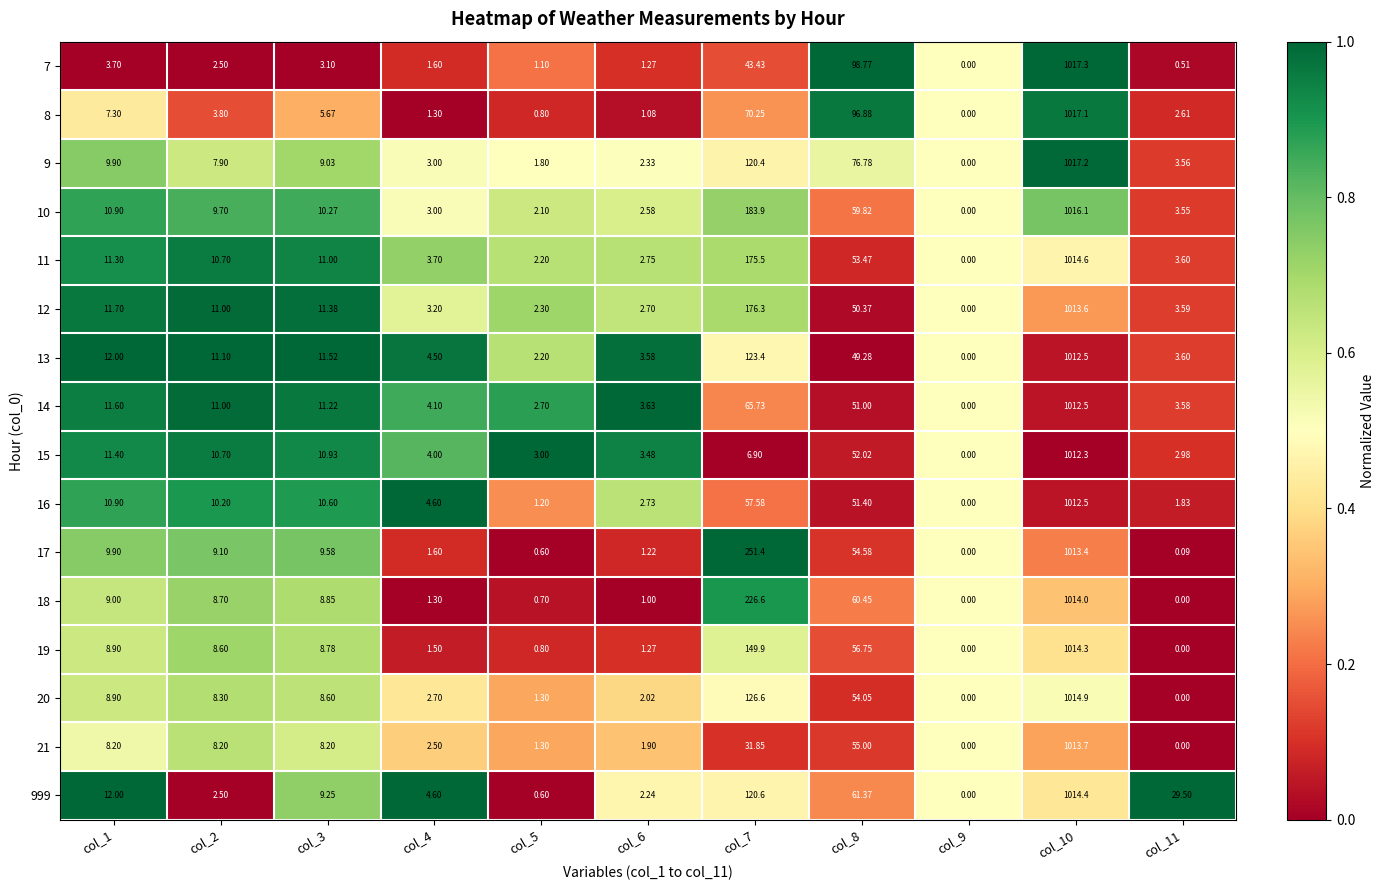

What is the total value across all series at col_4?

47.2